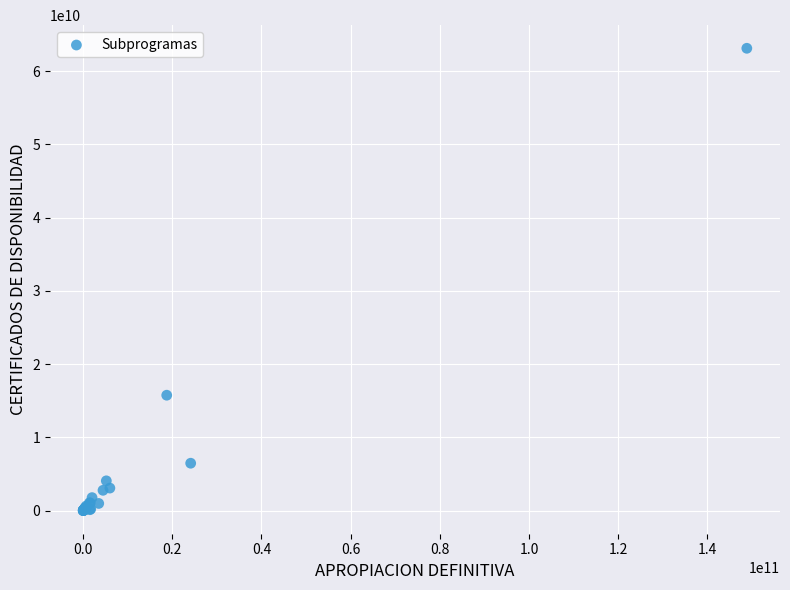

What Y value in the scatter plot is closest to 31563134577?

15755987714